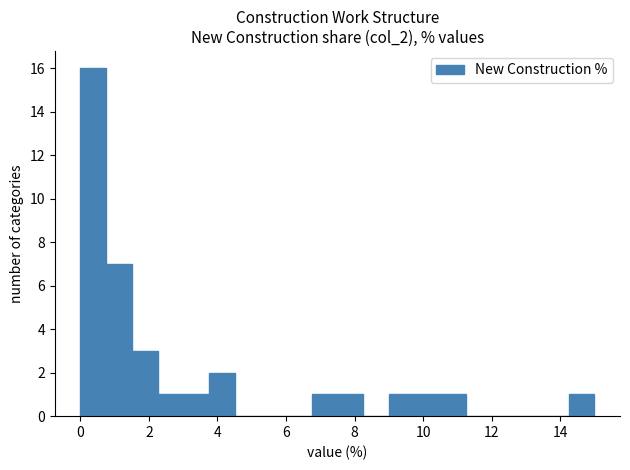

Read against the x-axis, roughly where is the centre of the tallest bar?

0.4